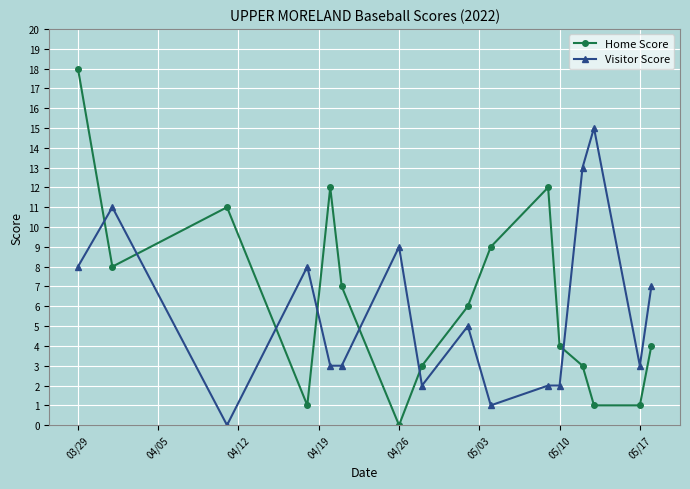

In Home Score, how many points are higher than both neighbors (excluding endpoints)?

3